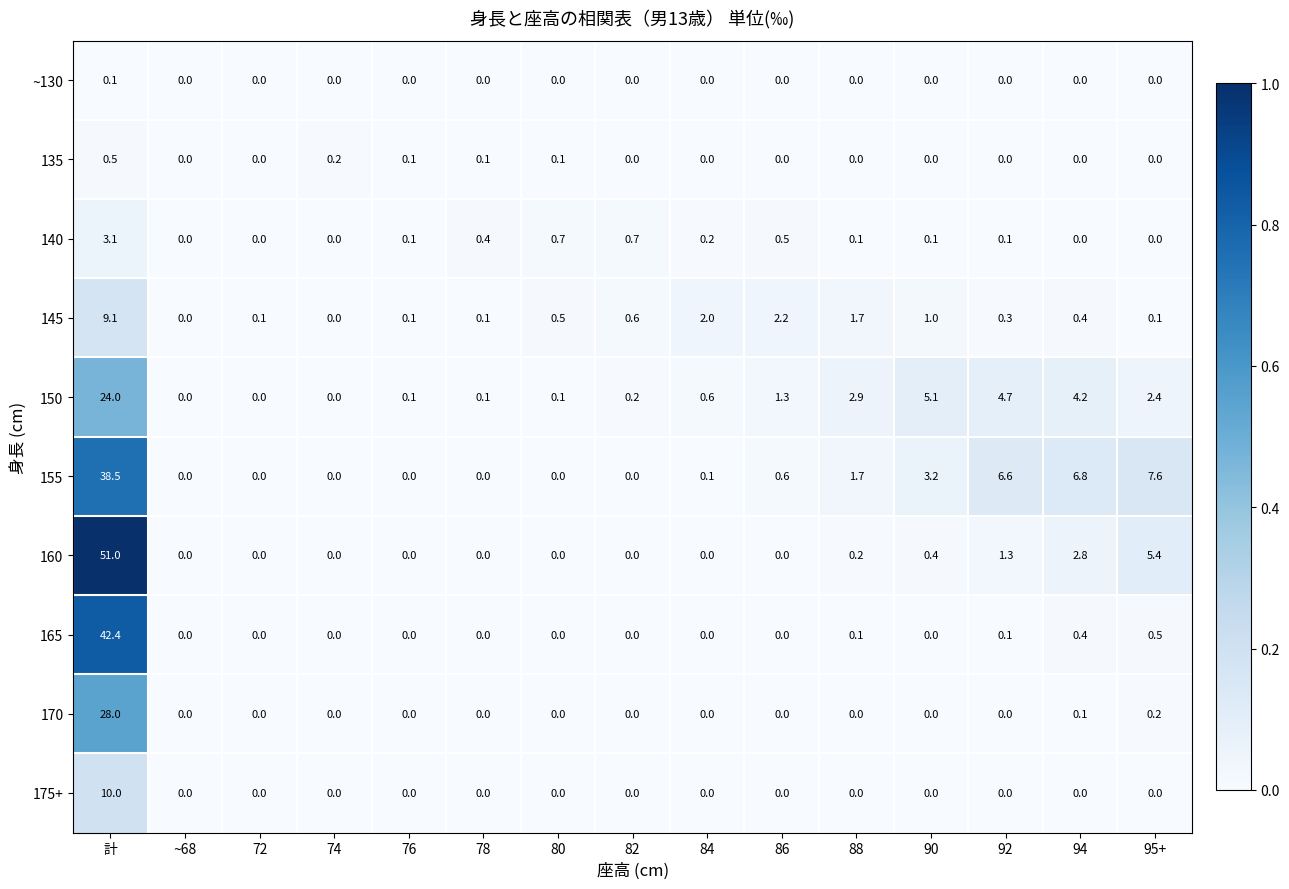

Which series changed the most between 78 and 88?

150